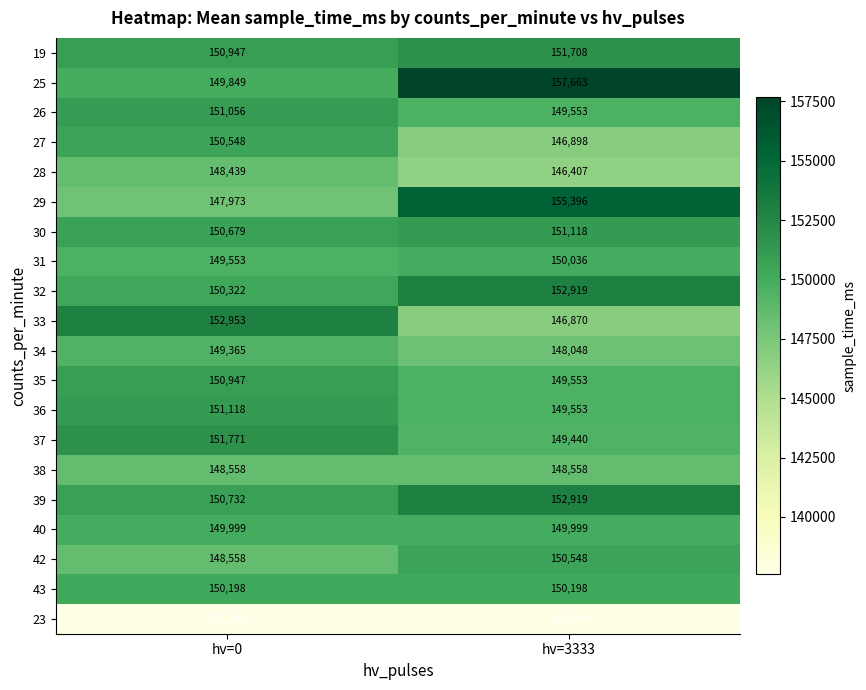

What is the greatest value displayed?

157663